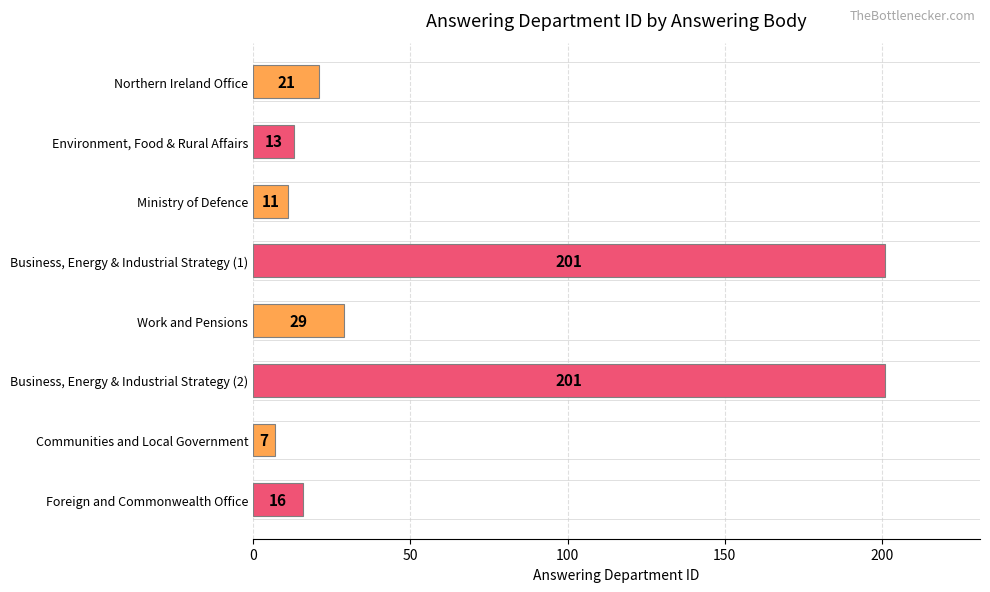

True or false: the data shows 13 at Environment, Food & Rural Affairs.

True